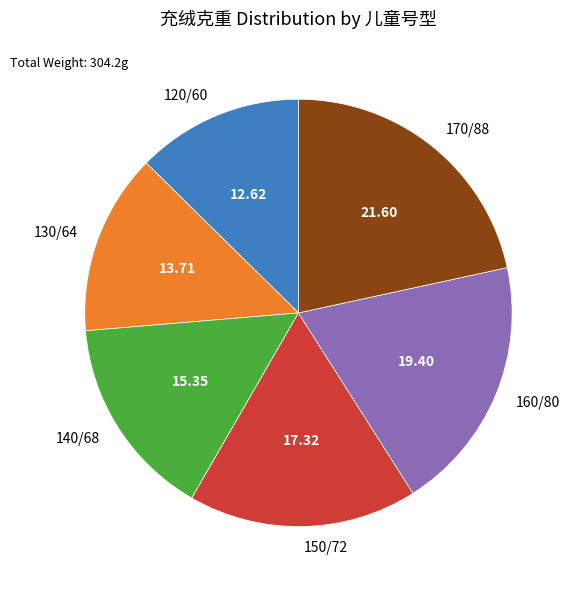

What is the ratio of the value at 130/64 to the value at 120/60?

1.1